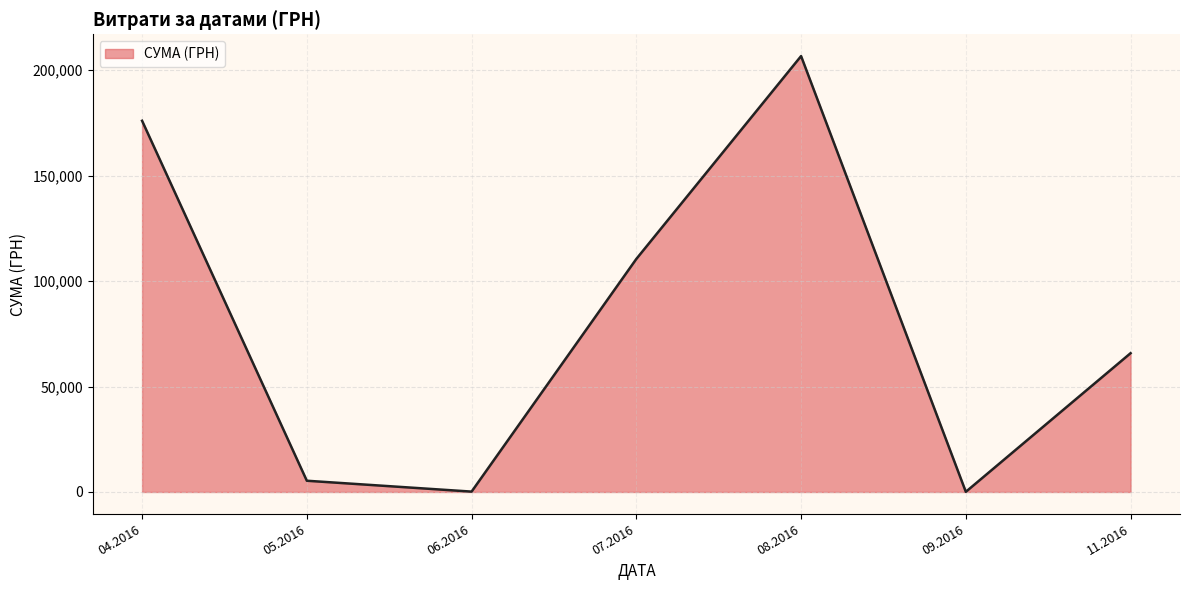

How many series are shown in this chart?

1